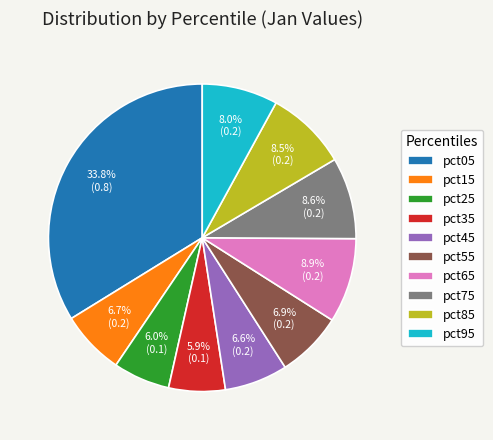

Do pct05 and pct85 together represent more than half of the pie?

No